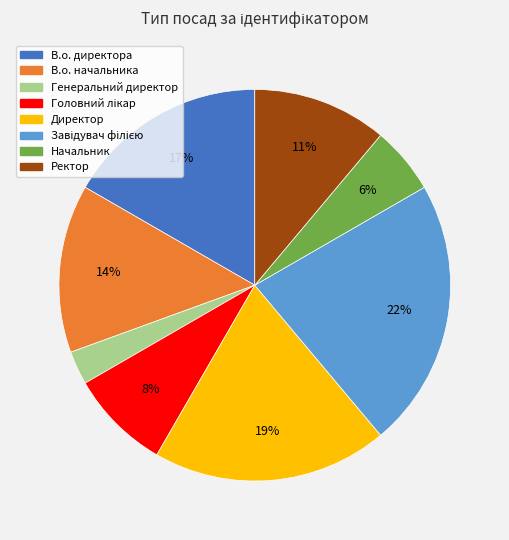

What percentage is the В.о. начальника slice, to the nearest percent?

14%